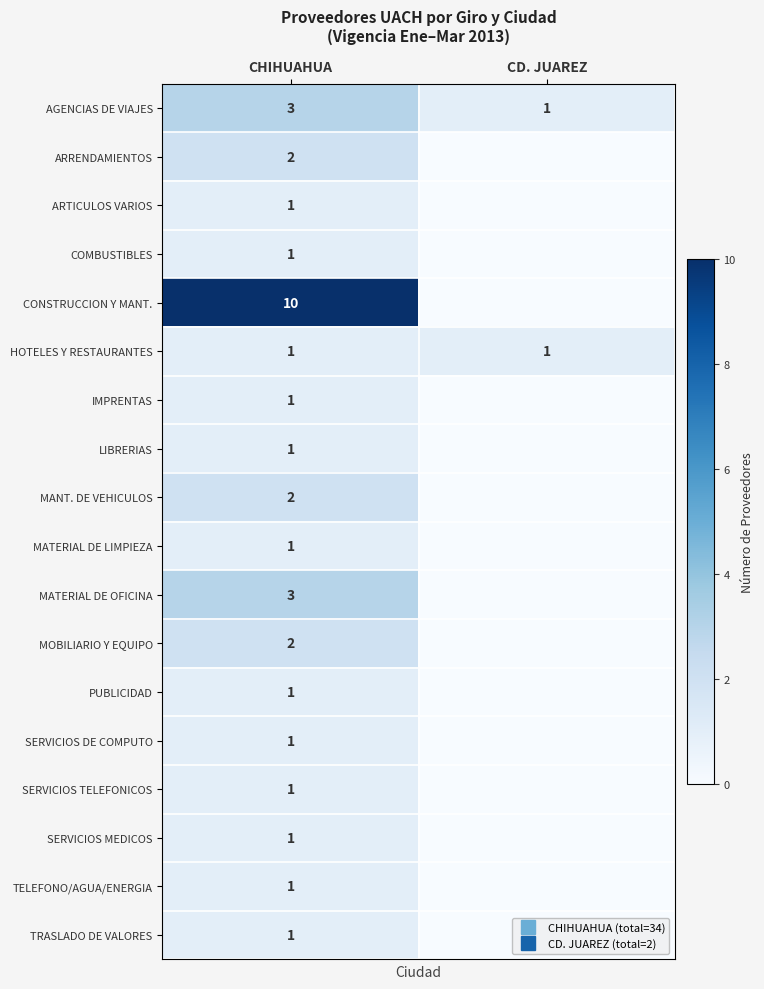

What is the maximum value for TRASLADO DE VALORES?

1